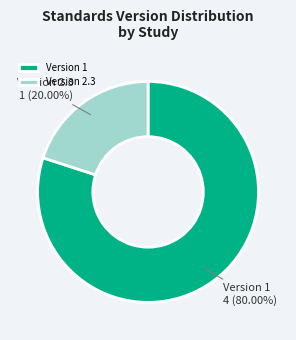

Is the sum of Version 2.3 and Version 1 greater than half?

Yes